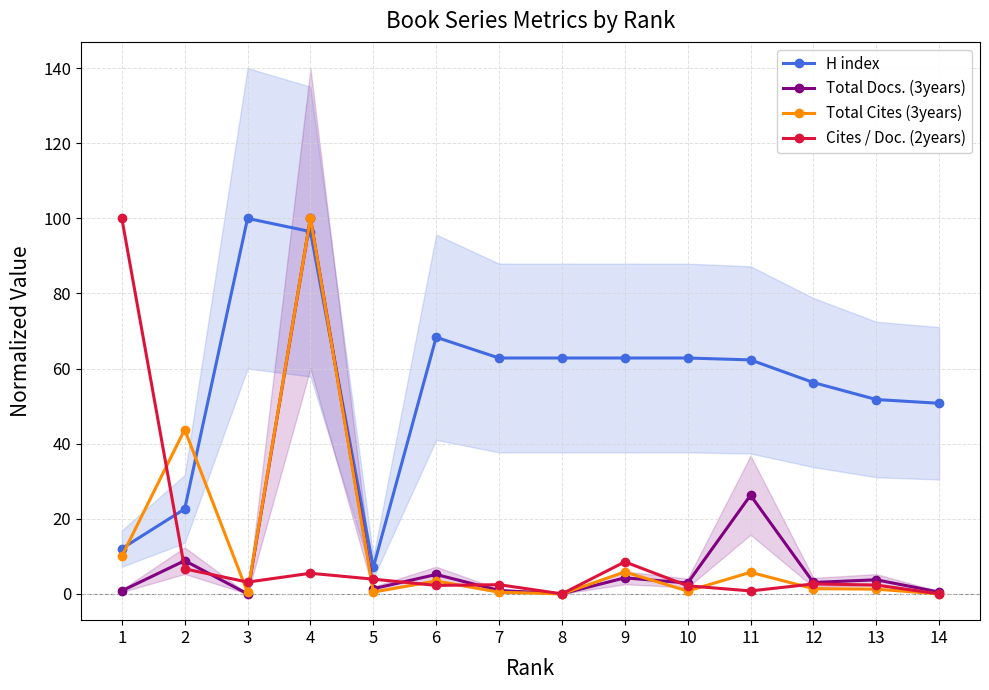

What is the total value across all series at 14?

51.2